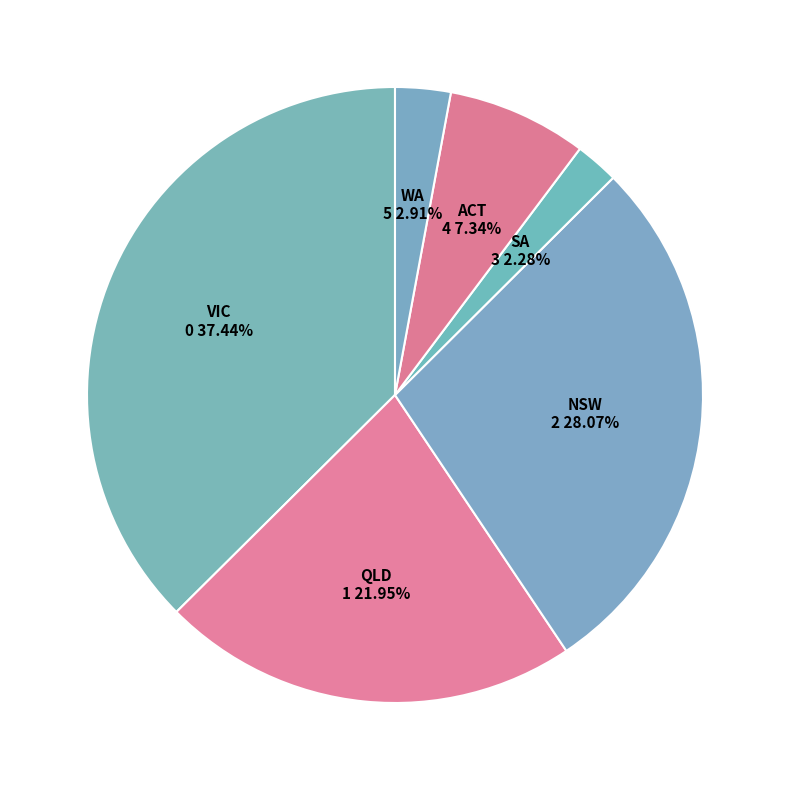

Rank the categories by value from highest to lowest.

VIC, NSW, QLD, ACT, WA, SA